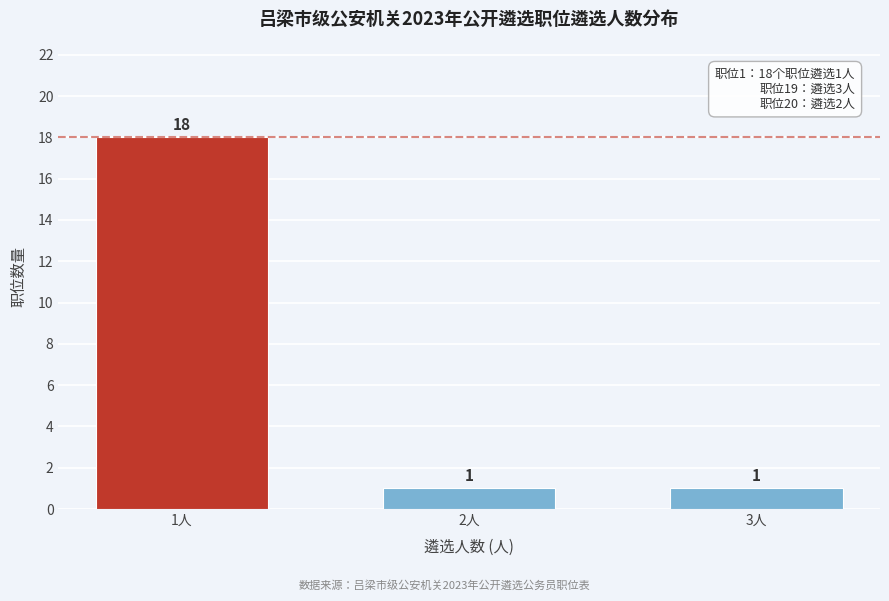

Reading left to right, transcribe all the data shown in this chart.

18	1	1